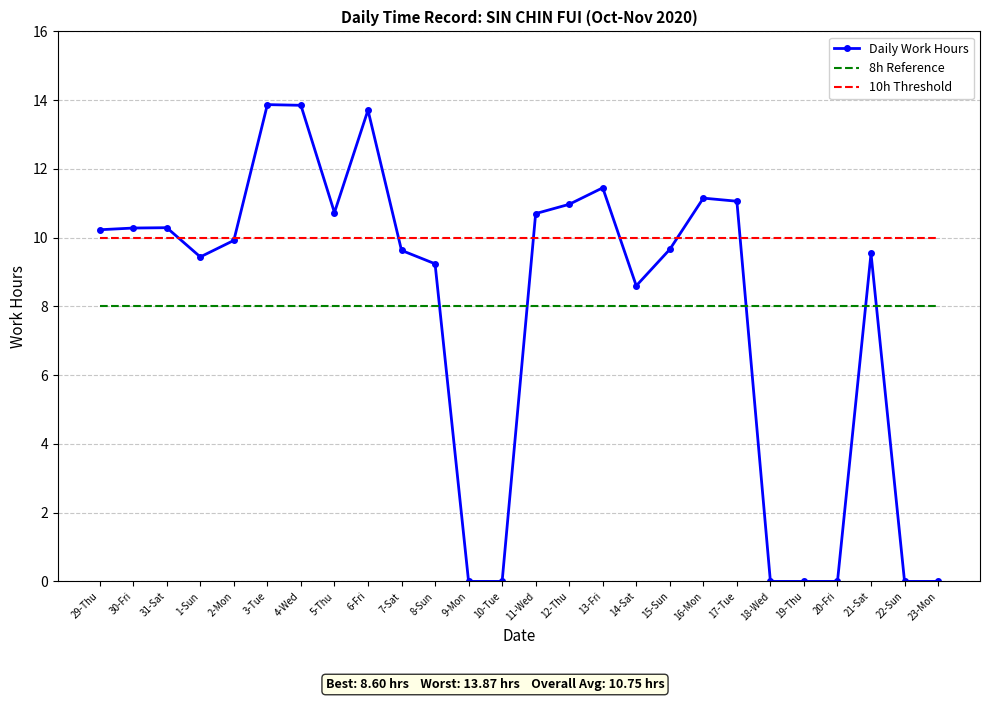

What position from the left is 23-Mon?

26